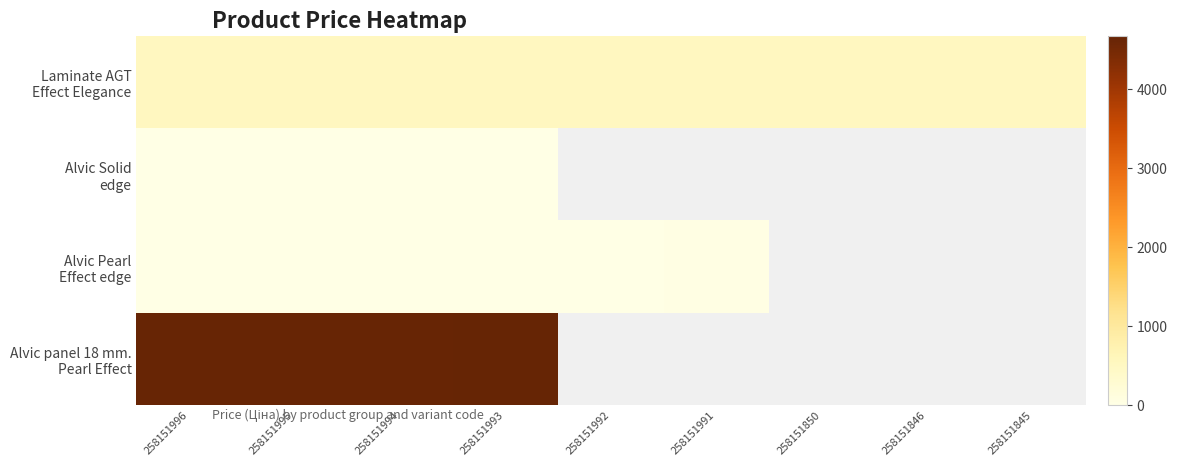

What is the difference between the highest and lowest values at 258151996?

4626.9